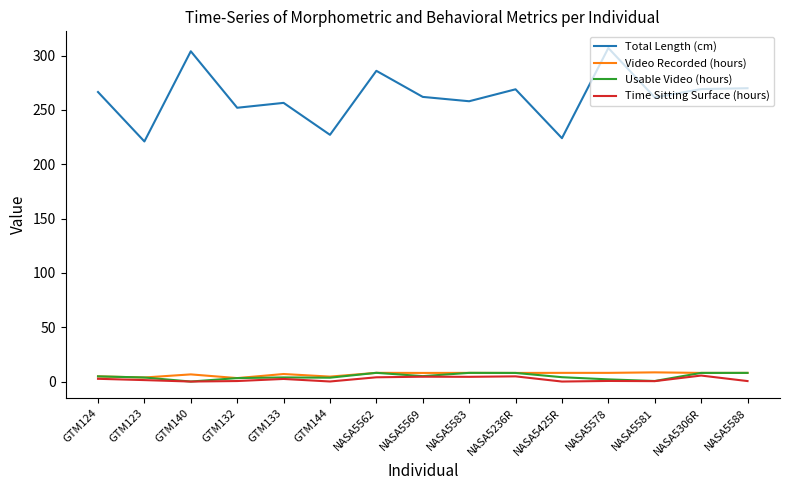

What is the lowest value of the Total Length (cm) series?

221.0